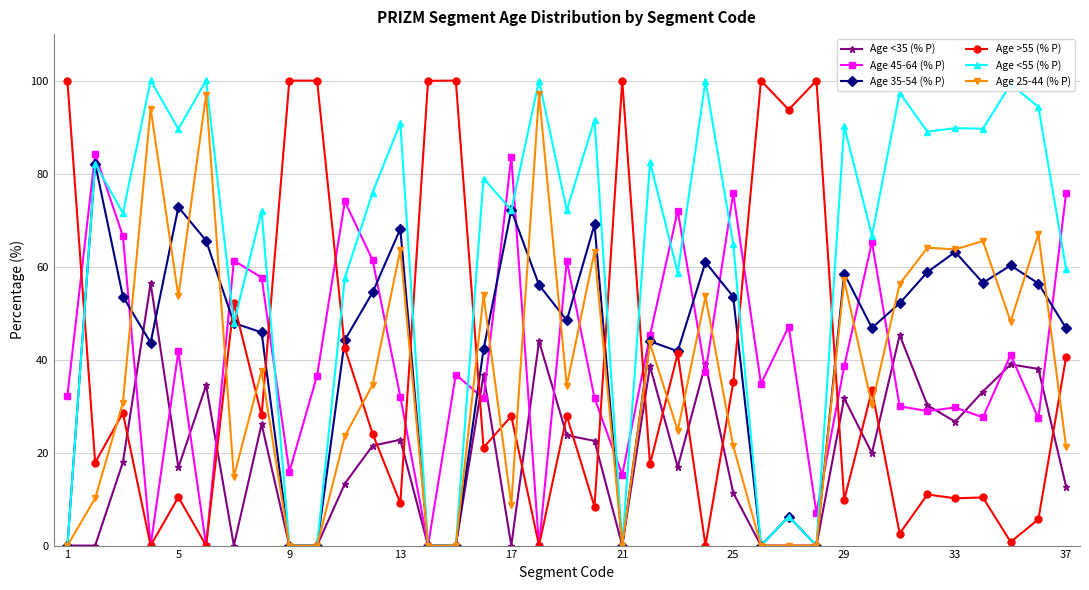

What is the sum of all Age <55 (% P) values?

2290.3